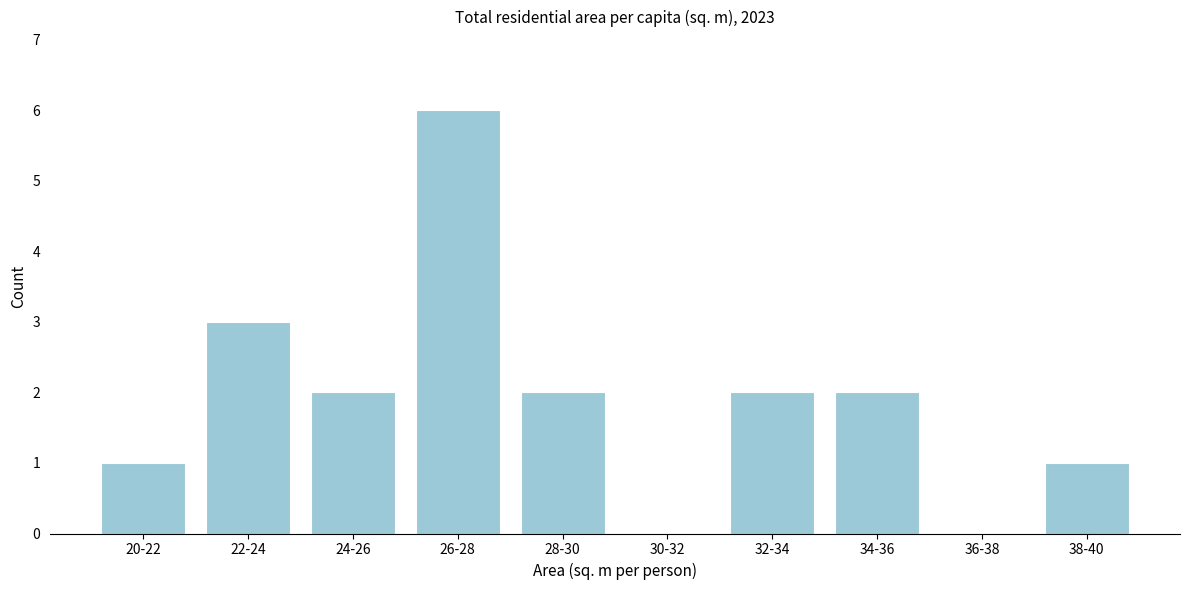

Reading left to right, extract all data points from this chart.

20-22=1	22-24=3	24-26=2	26-28=6	28-30=2	30-32=0	32-34=2	34-36=2	36-38=0	38-40=1